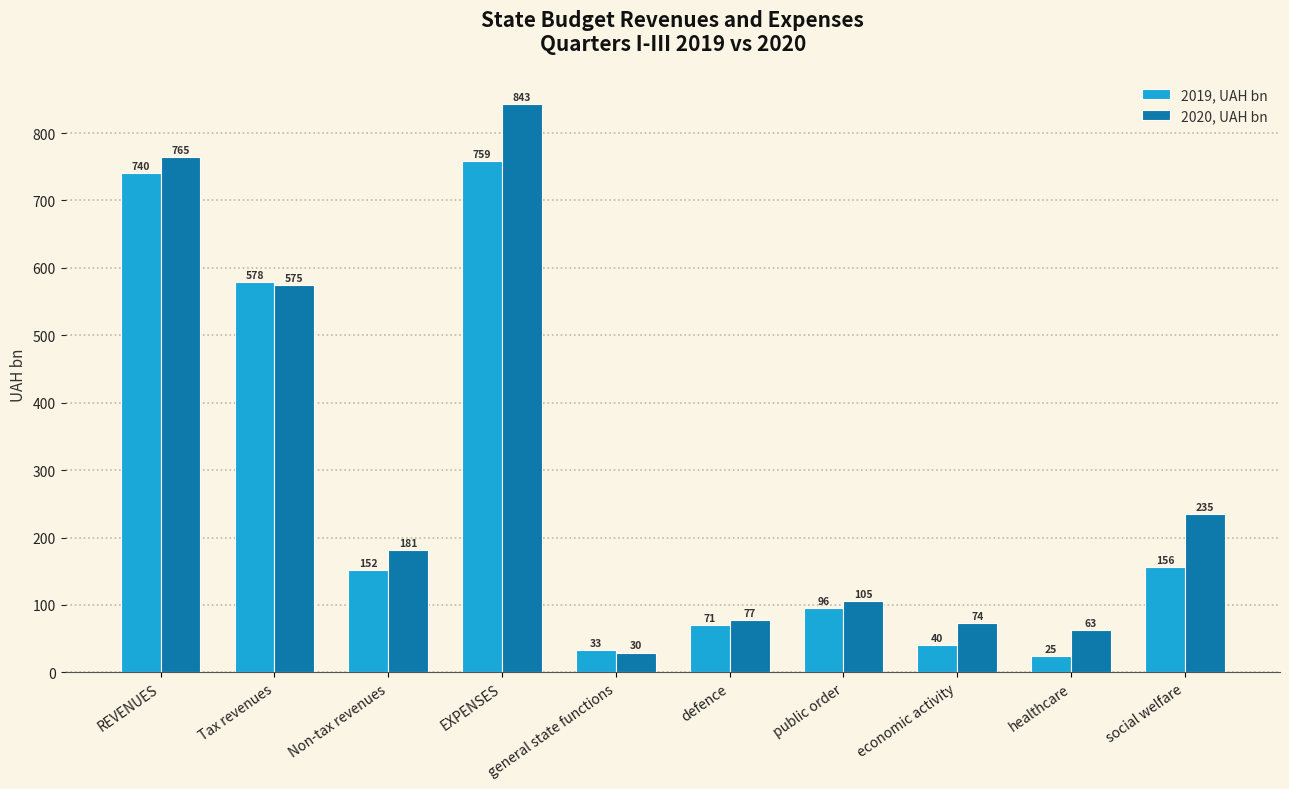

At public order, list the series in order from smallest to largest.

2019, UAH bn, 2020, UAH bn